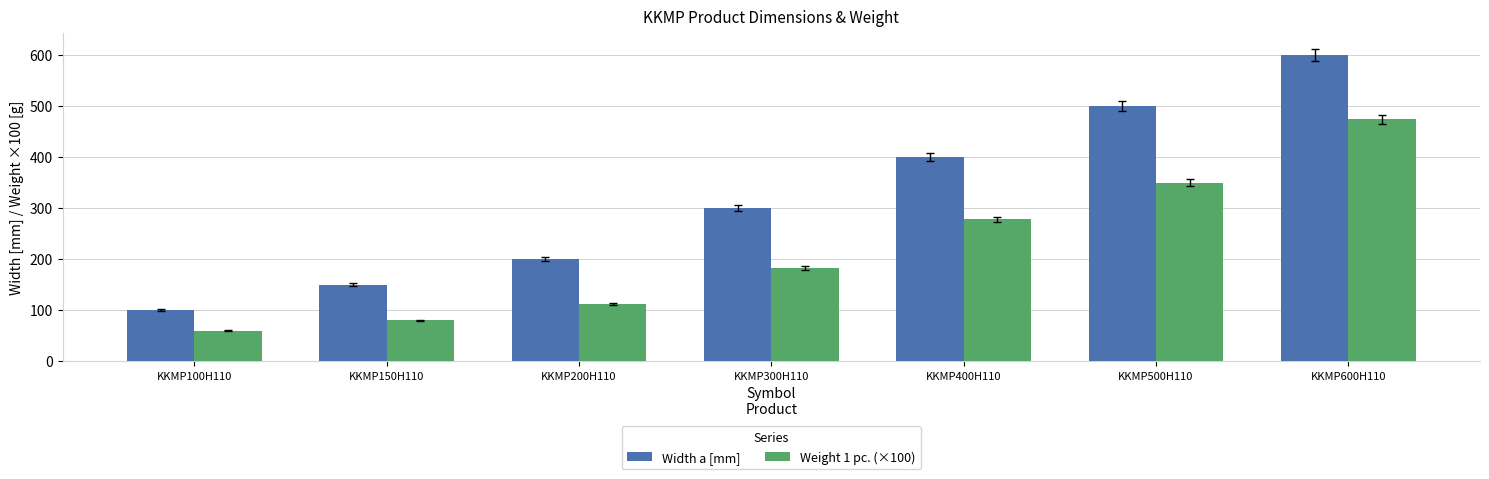

Rank the series at KKMP200H110 from highest to lowest value.

Width a [mm], Weight 1 pc. (×100)